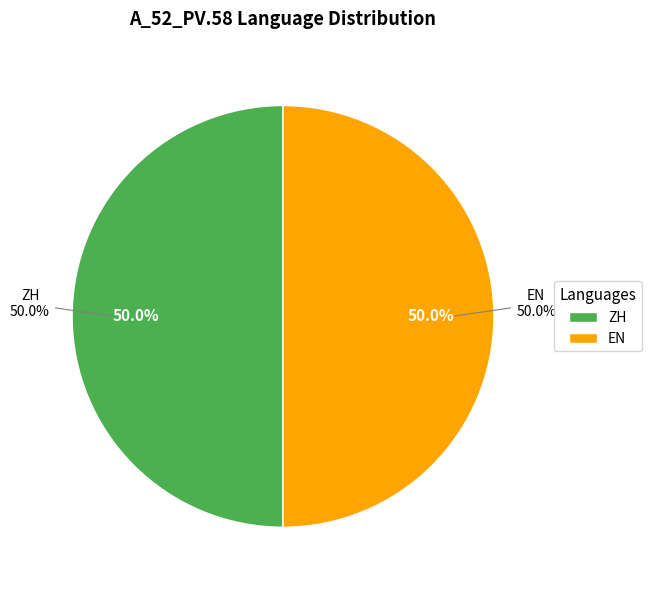

Does ZH account for over 50% of the chart?

No